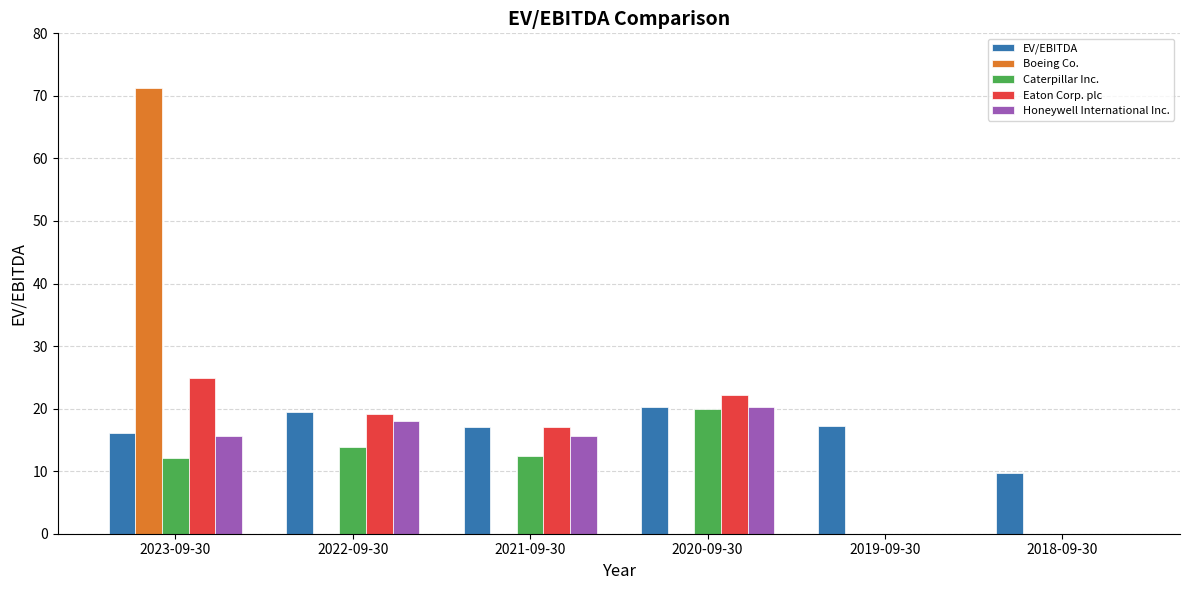

What is the sum of all Honeywell International Inc. values?

69.3